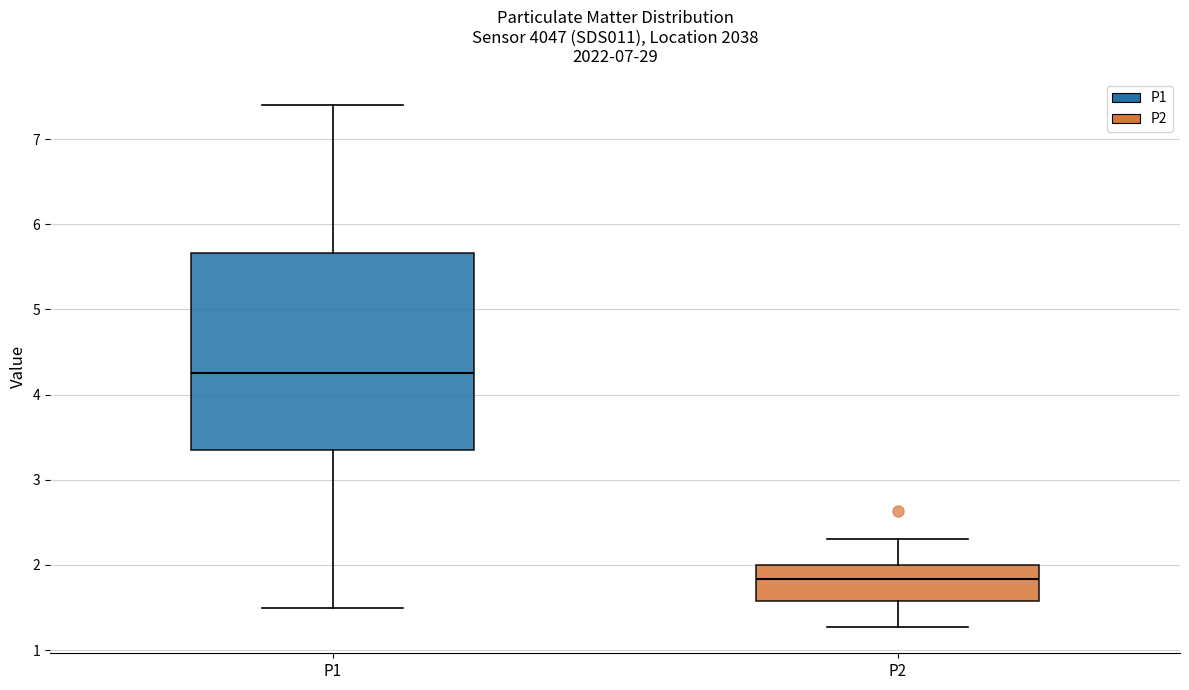

Which box has the highest median line?

P1